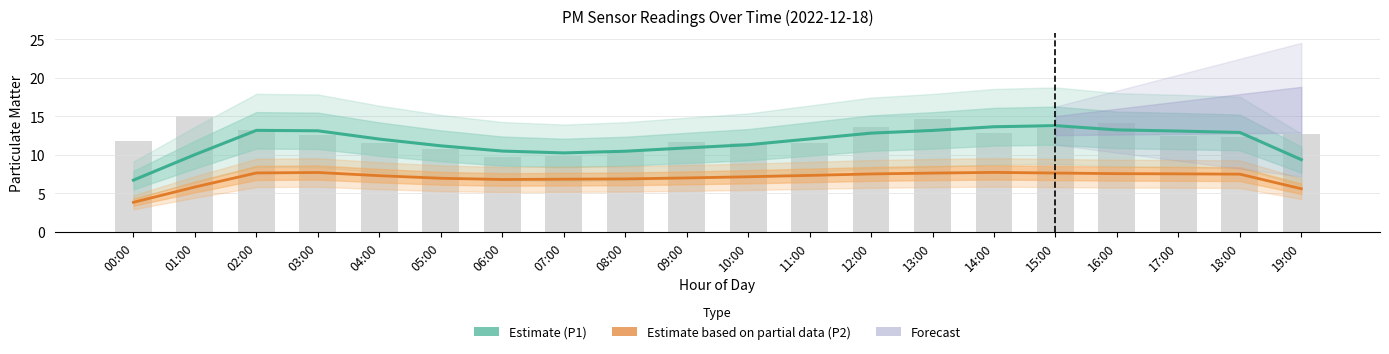

List the labels in order of P1 (Estimate) value, smallest first.

00:00, 19:00, 01:00, 07:00, 08:00, 06:00, 09:00, 05:00, 10:00, 04:00, 11:00, 12:00, 18:00, 17:00, 03:00, 13:00, 02:00, 16:00, 14:00, 15:00